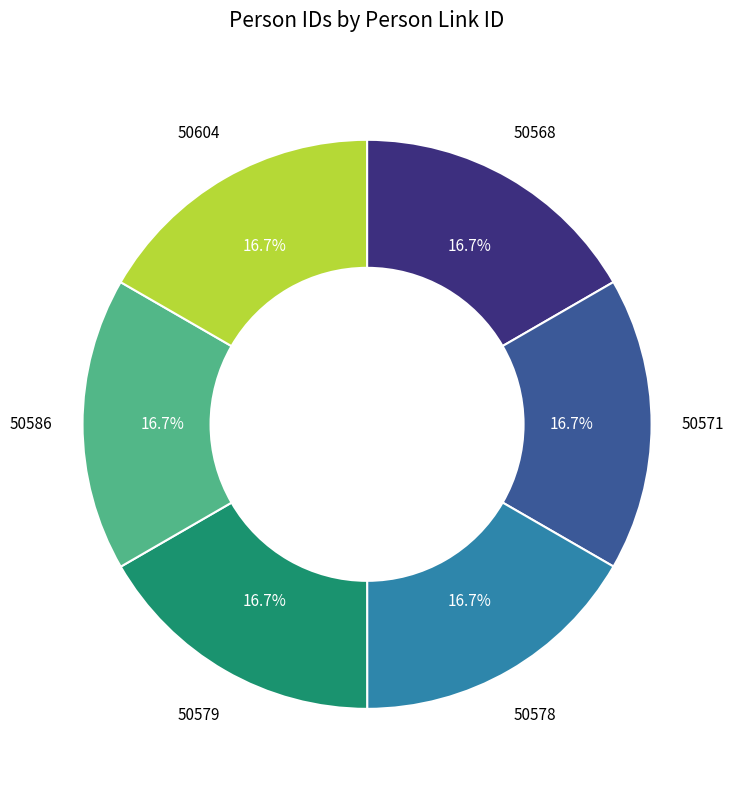

Is there any slice that represents more than half of the pie?

No